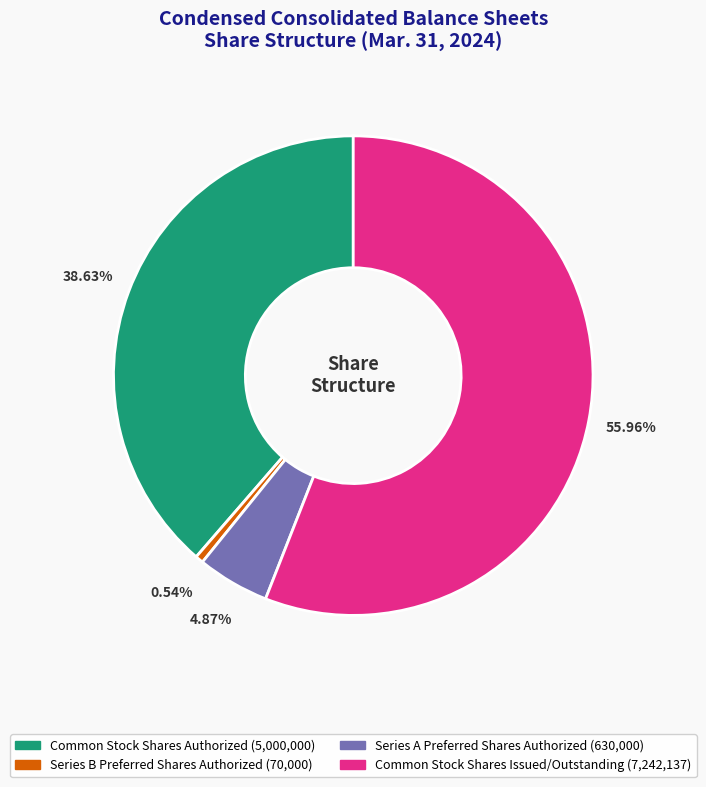

To the nearest percent, what is the difference between the Common Stock Shares Authorized and Series B Preferred Shares Authorized slice percentages?

38%